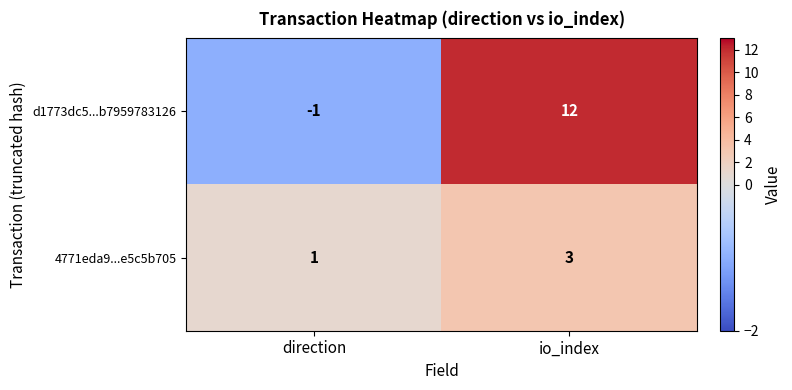

At which label is d1773dc5...b7959783126 closest to 5?

direction